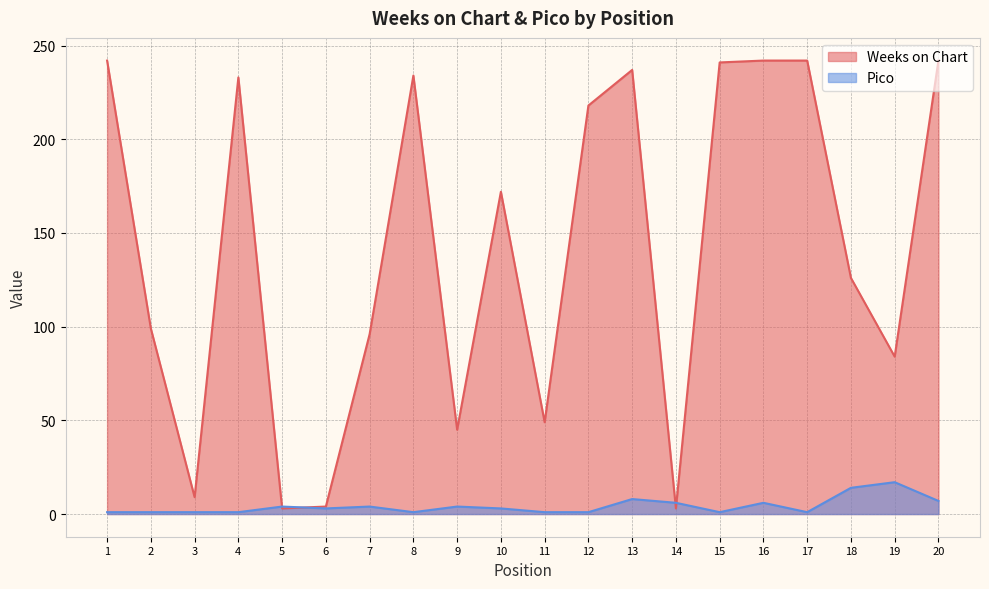

The value of Pico at 20 is 7. True or false?

True